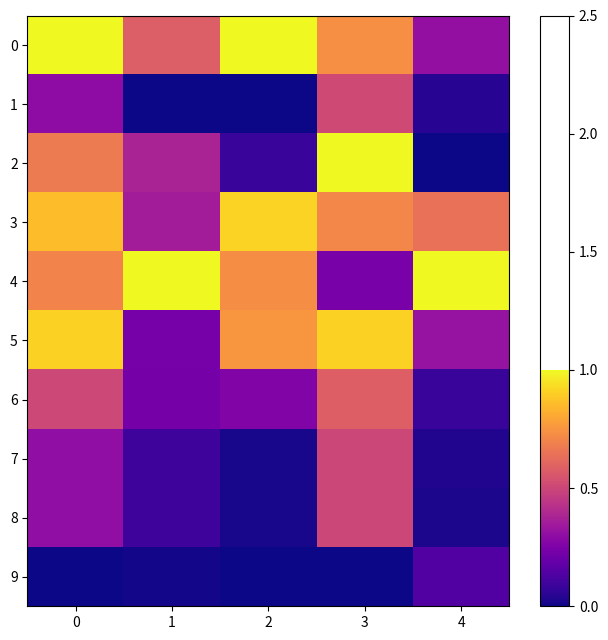

Reading right to left, list all the values displayed in this chart.

0: 4=0.3	3=0.7	2=1.0	1=0.6	0=1.0
1: 4=0.0	3=0.5	2=0.0	1=0.0	0=0.3
2: 4=0.0	3=1.0	2=0.1	1=0.4	0=0.7
3: 4=0.6	3=0.7	2=0.9	1=0.4	0=0.9
4: 4=1.0	3=0.2	2=0.7	1=1.0	0=0.7
5: 4=0.3	3=0.9	2=0.8	1=0.2	0=0.9
6: 4=0.1	3=0.6	2=0.3	1=0.2	0=0.5
7: 4=0.0	3=0.5	2=0.0	1=0.1	0=0.3
8: 4=0.0	3=0.5	2=0.0	1=0.1	0=0.3
9: 4=0.1	3=0.0	2=0.0	1=0.0	0=0.0